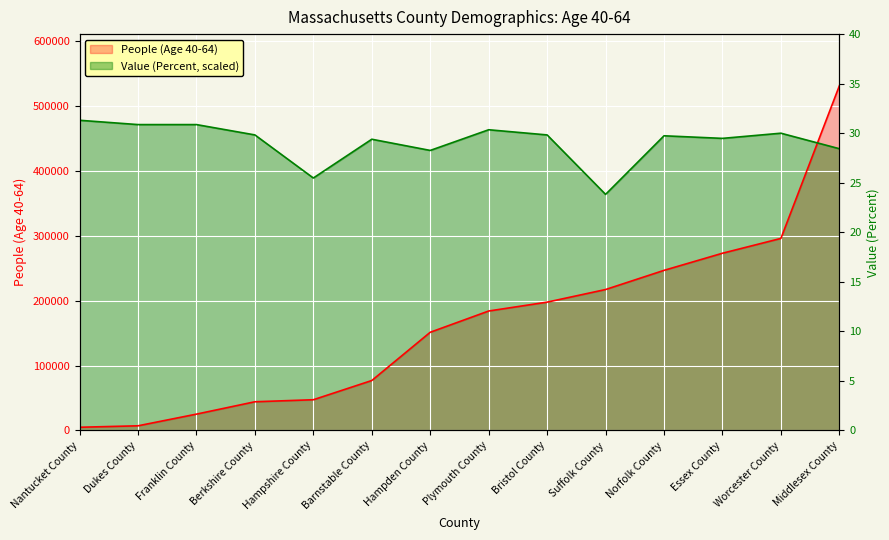

Is it true that People (Age 40-64) equals 129796.6 at Essex County?

False